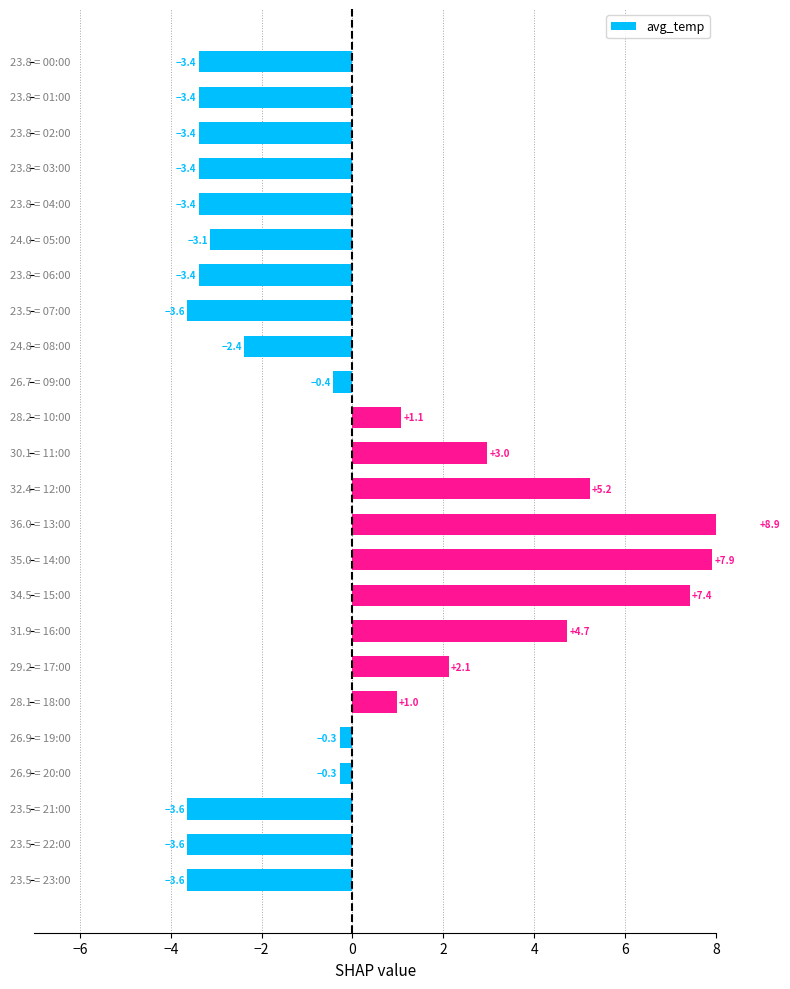

Reading left to right, what are all the values shown in this chart?

-3.4	-3.4	-3.4	-3.4	-3.4	-3.1	-3.4	-3.6	-2.4	-0.4	1.1	3.0	5.2	8.9	7.9	7.4	4.7	2.1	1.0	-0.3	-0.3	-3.6	-3.6	-3.6